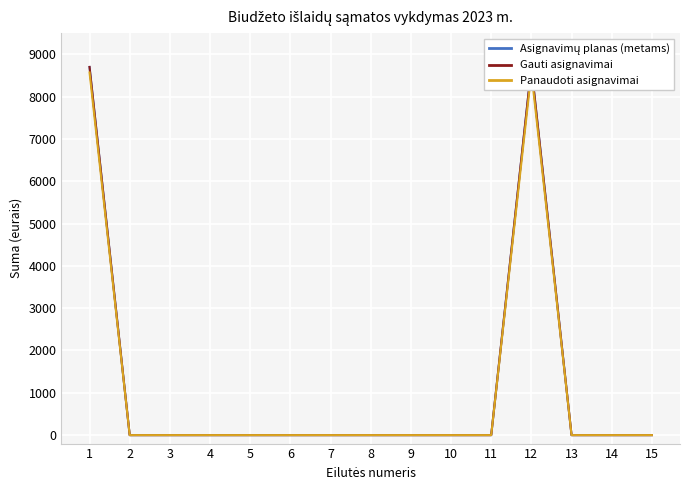

What is the greatest value displayed?

8700.0